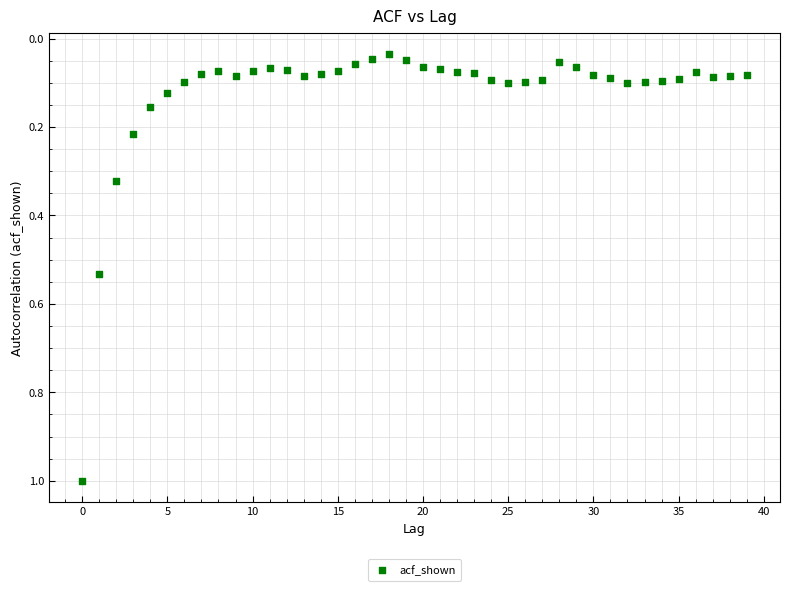

What is the range of Y values (max minus min)?

1.0